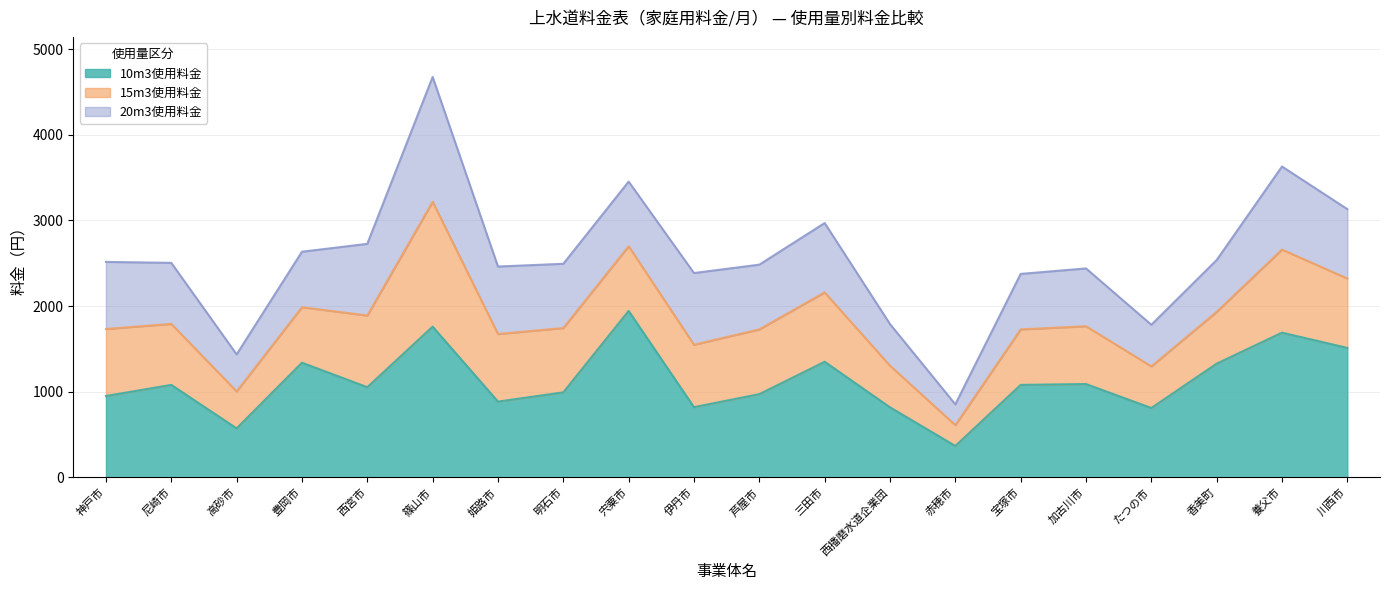

What is the difference between the maximum and minimum values in the 10m3使用料金 series?

1577